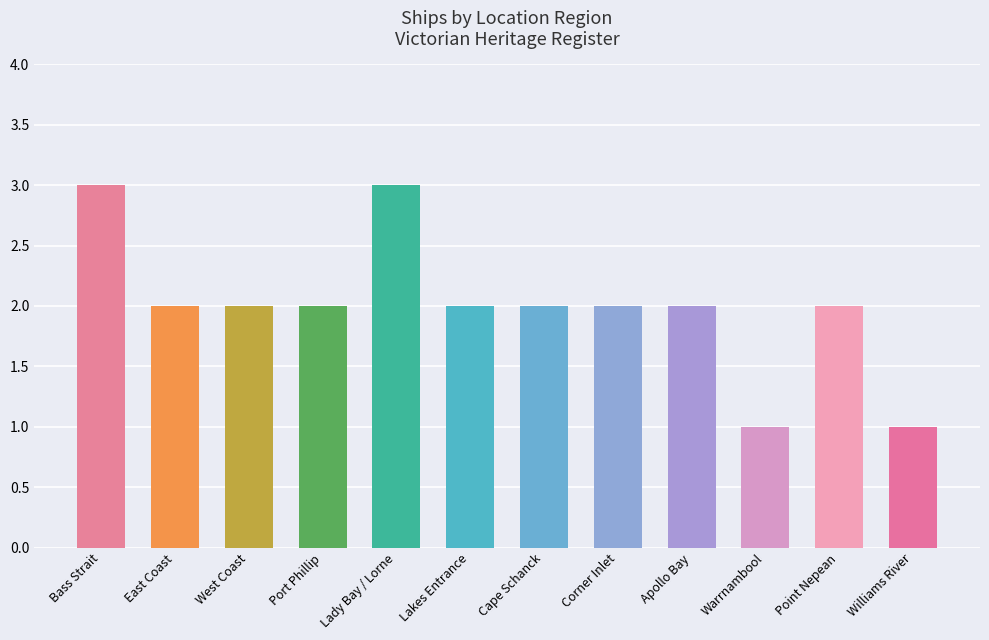

At which label does the data first exceed 2?

Bass Strait